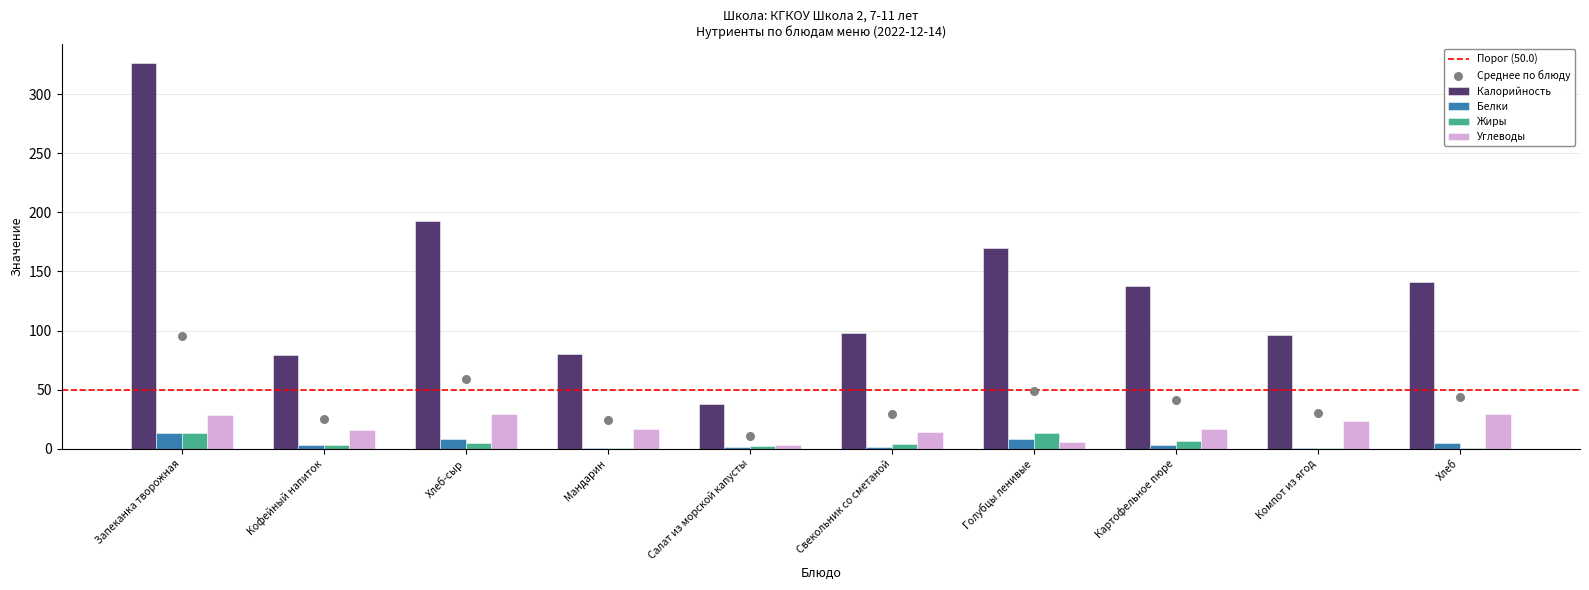

At how many categories does at least one series exceed 313?

1